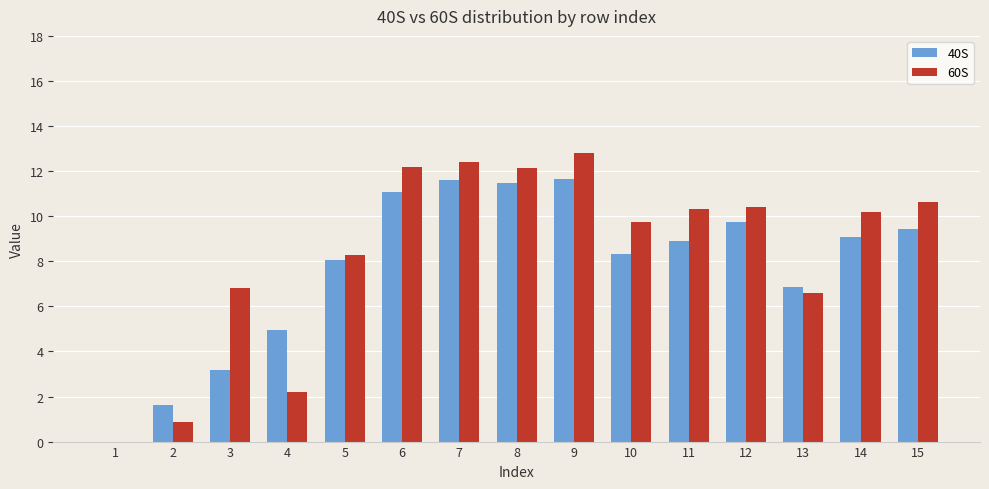

Between 5 and 6, which series saw the biggest shift?

60S